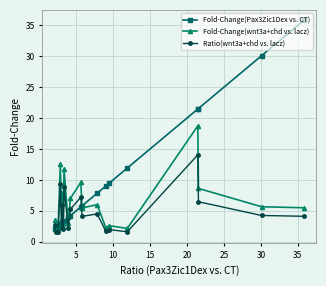

True or false: Fold-Change(wnt3a+chd vs. lacz) and Fold-Change(Pax3Zic1Dex vs. CT) cross at least once.

True